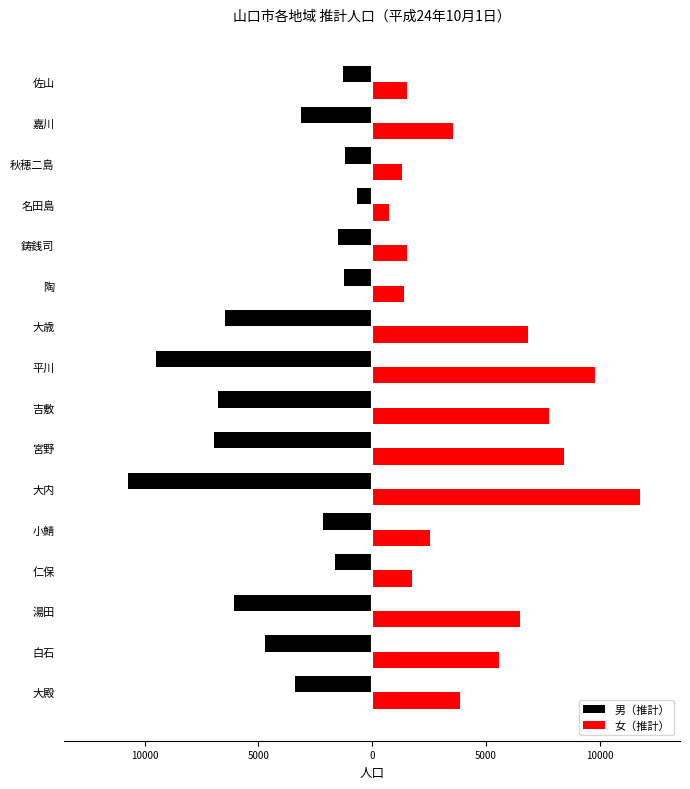

What is the difference between the maximum and minimum values in the 男（推計） series?

10093